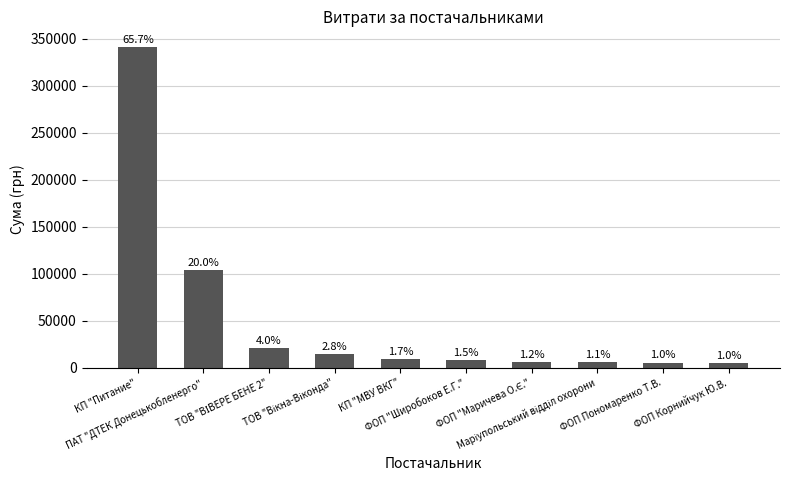

Are the bars horizontal?

No